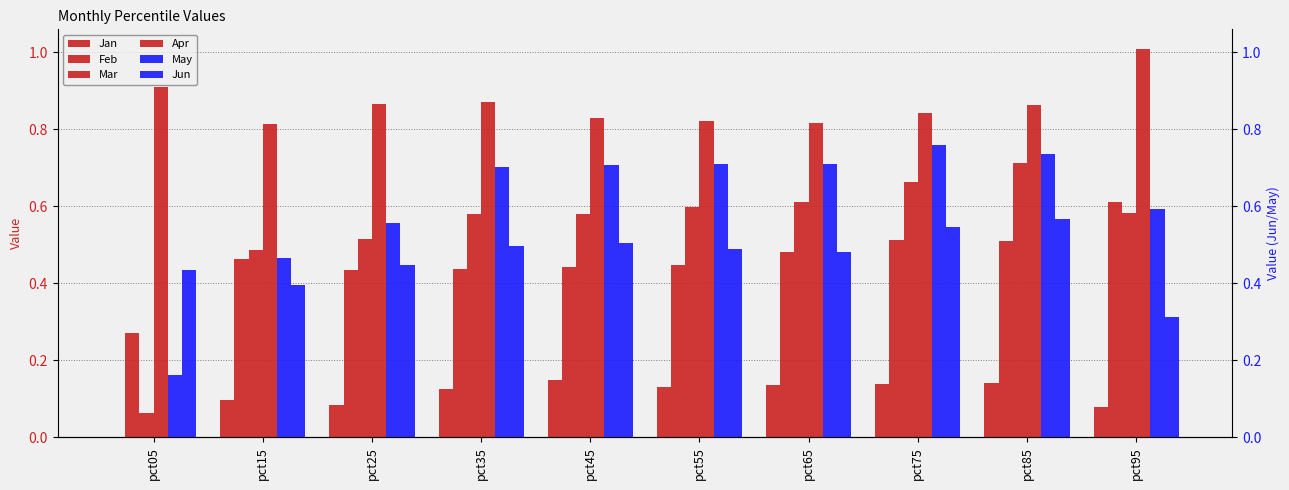

How many distinct data groups are displayed?

6